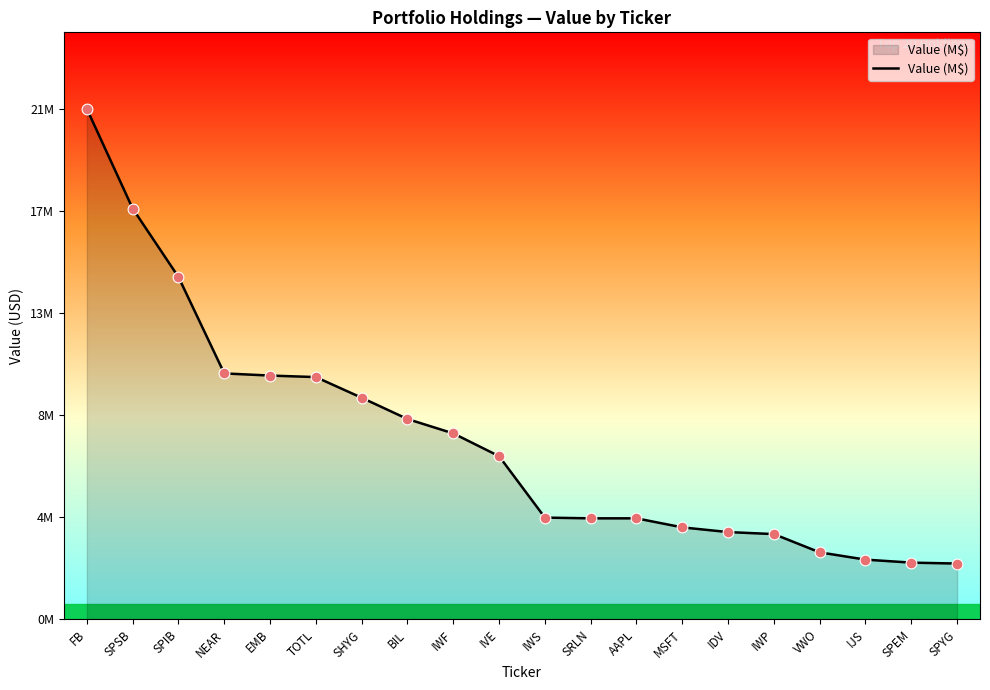

Which has a higher value, SPEM or EMB?

EMB